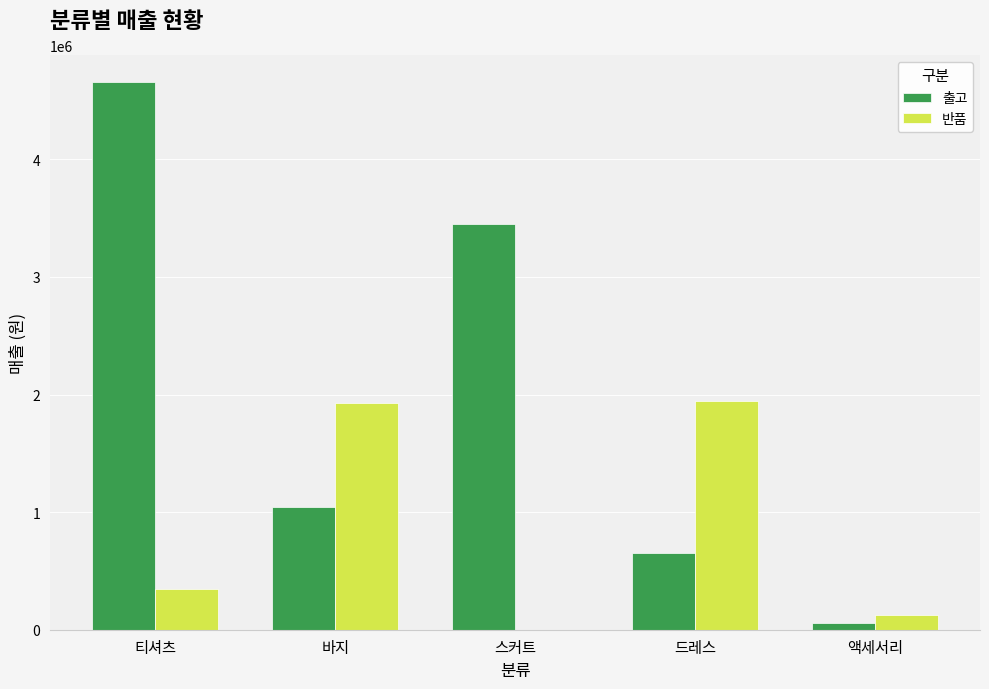

Which series changed the most between 티셔츠 and 액세서리?

출고